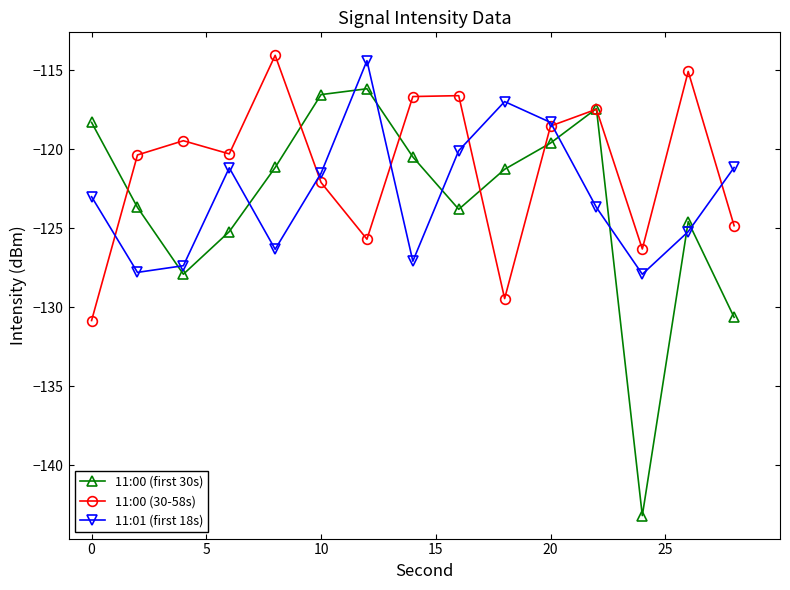

True or false: 11:01 (first 18s) and 11:00 (first 30s) cross at least once.

True